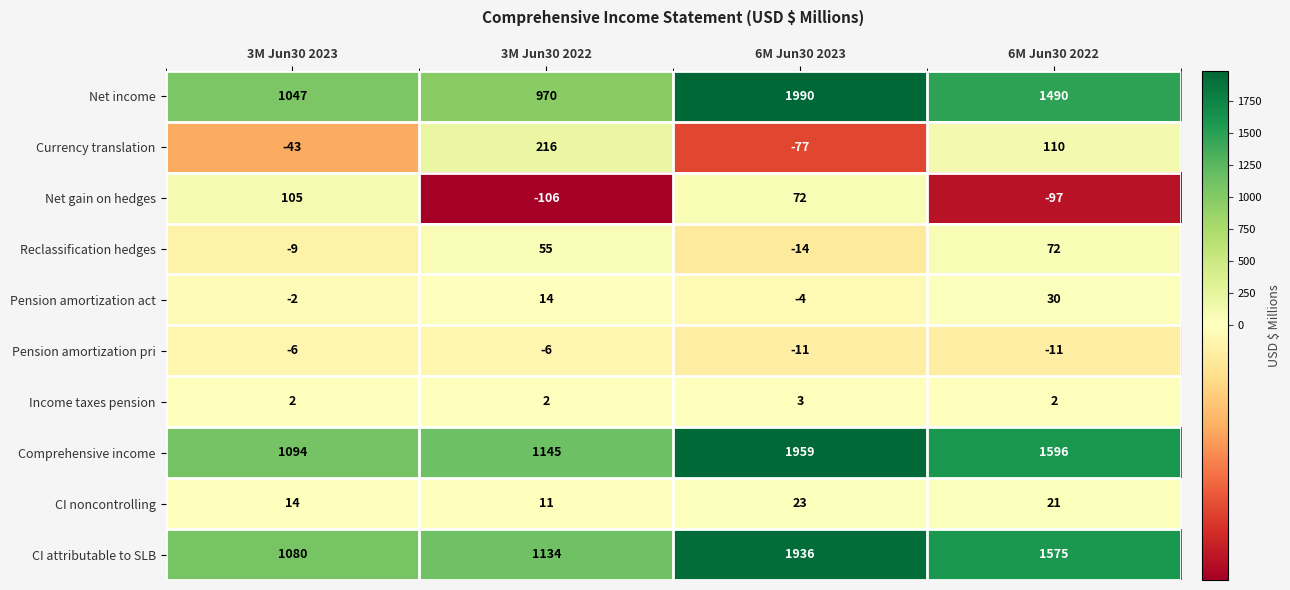

At 6M Jun30 2023, list the series in order from largest to smallest.

Net income, Comprehensive income, CI attributable to SLB, Net gain on hedges, CI noncontrolling, Income taxes pension, Pension amortization act, Pension amortization pri, Reclassification hedges, Currency translation